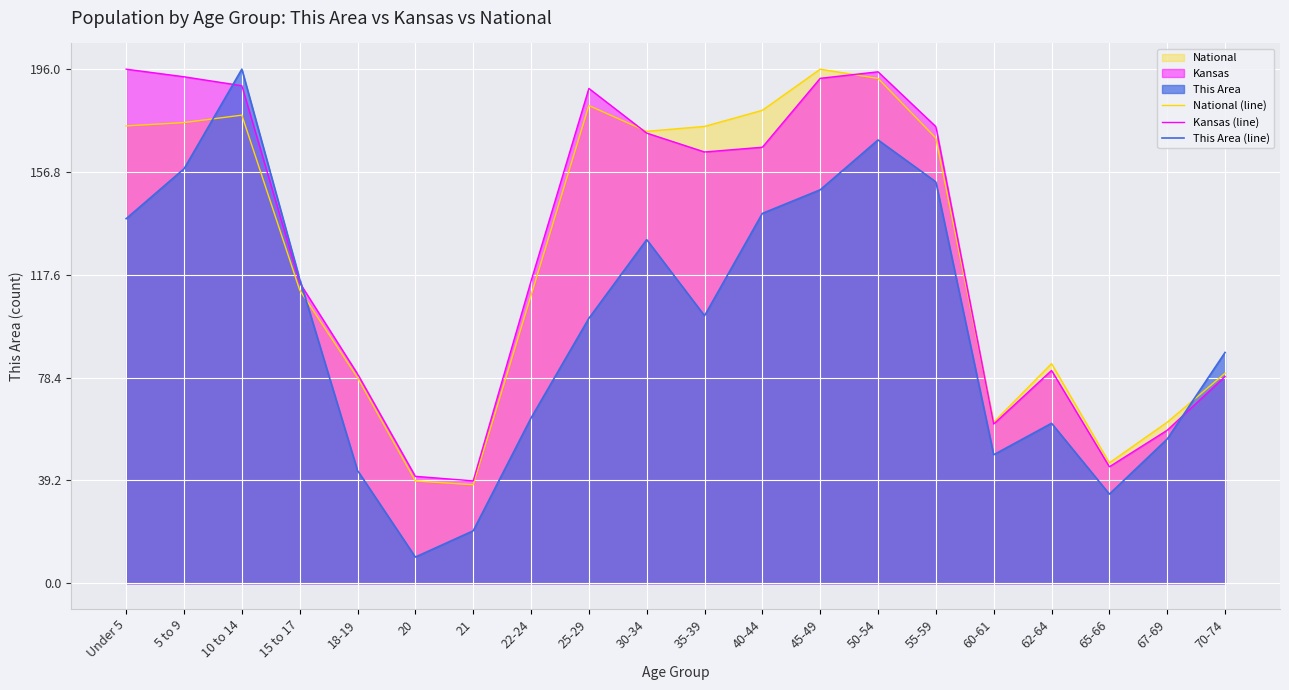

How many interior local valleys does the This Area (line) series have?

4